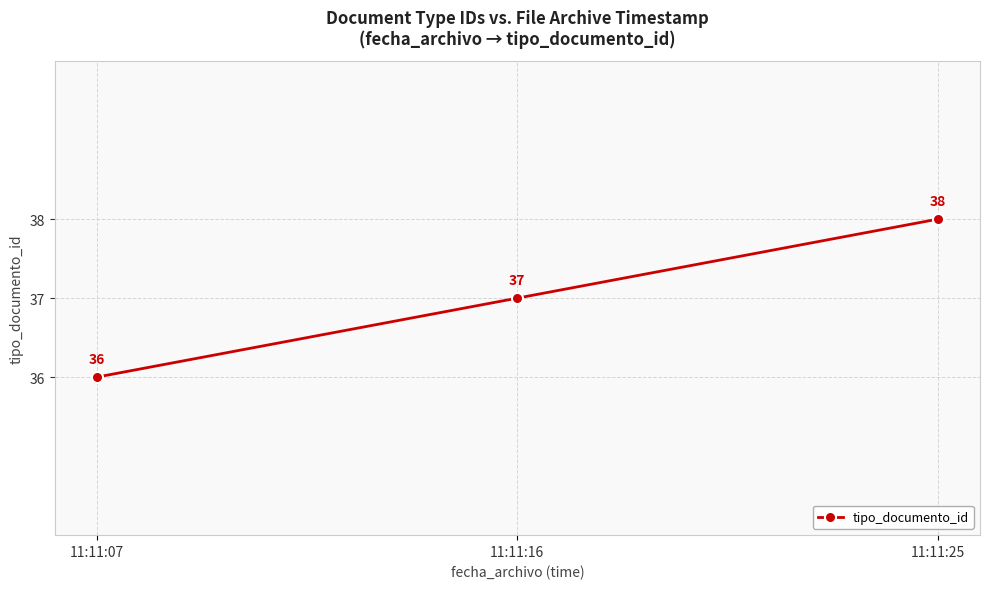

List the labels in order of value, largest first.

11:11:25, 11:11:16, 11:11:07